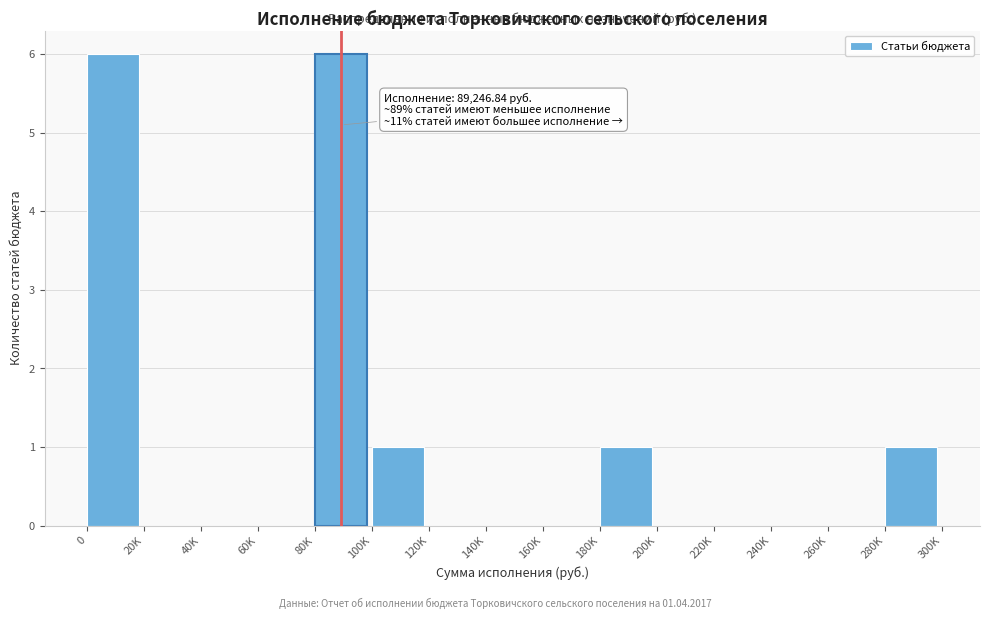

Reading left to right, list all the values displayed in this chart.

0=6	20K=0	40K=0	60K=0	80K=6	100K=1	120K=0	140K=0	160K=0	180K=1	200K=0	220K=0	240K=0	260K=0	280K=1